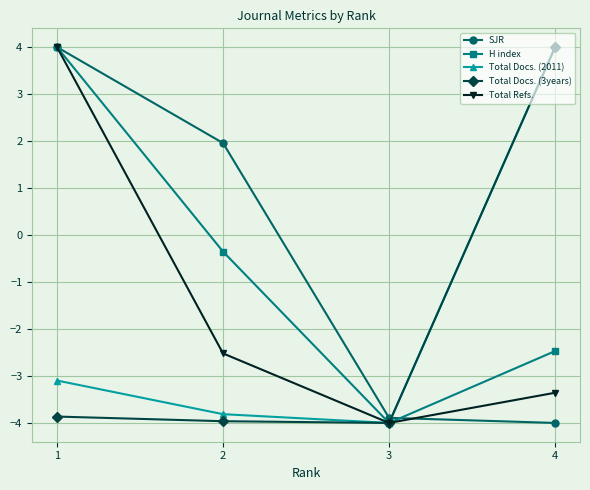

What is the sum of the Total Refs. values at 3 and 2?

-6.5